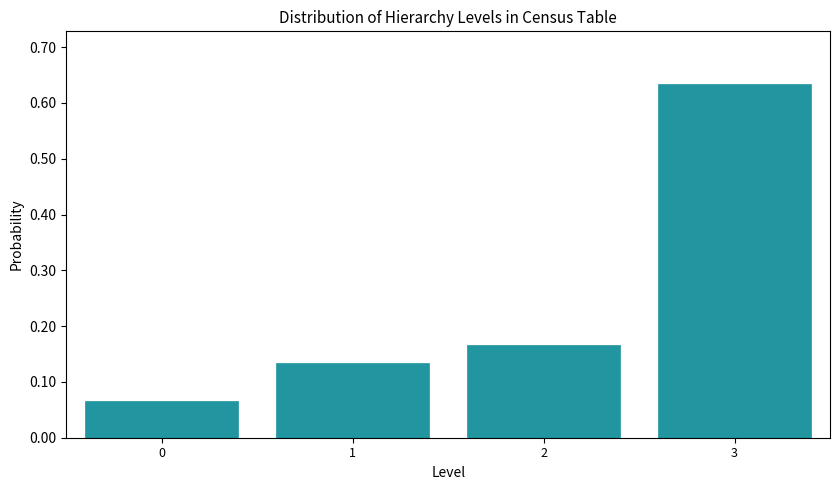

The value at 3 is 0.1. True or false?

False